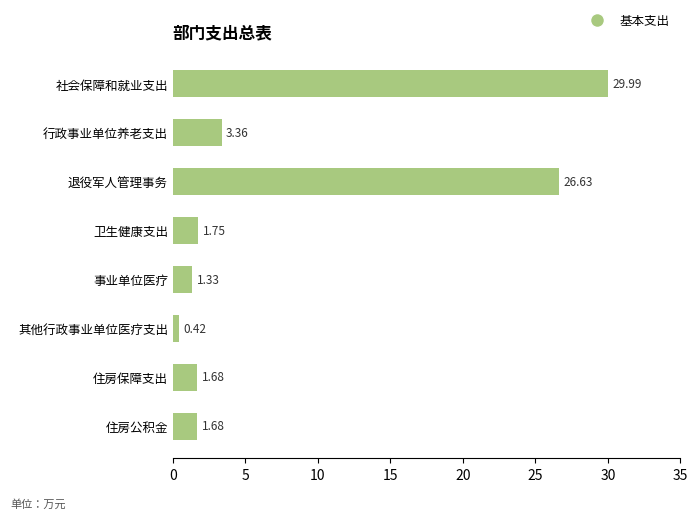

Approximately how many times larger is the value at 住房保障支出 compared to 卫生健康支出?

1.0